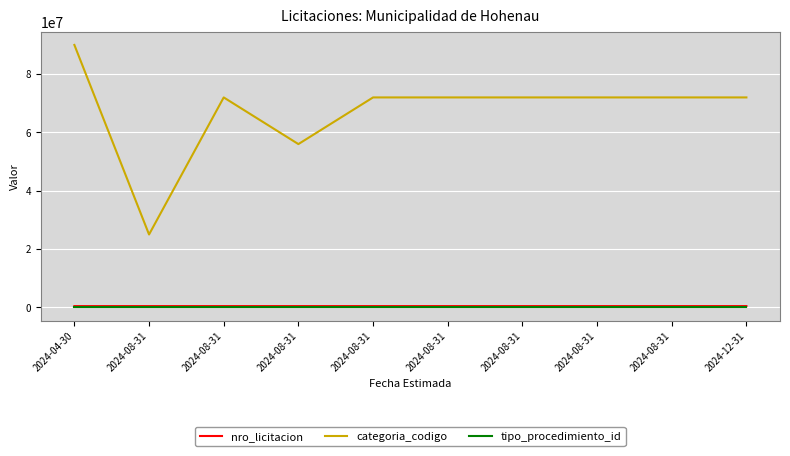

Between 2024-08-31 and 2024-12-31, which is larger?

2024-12-31